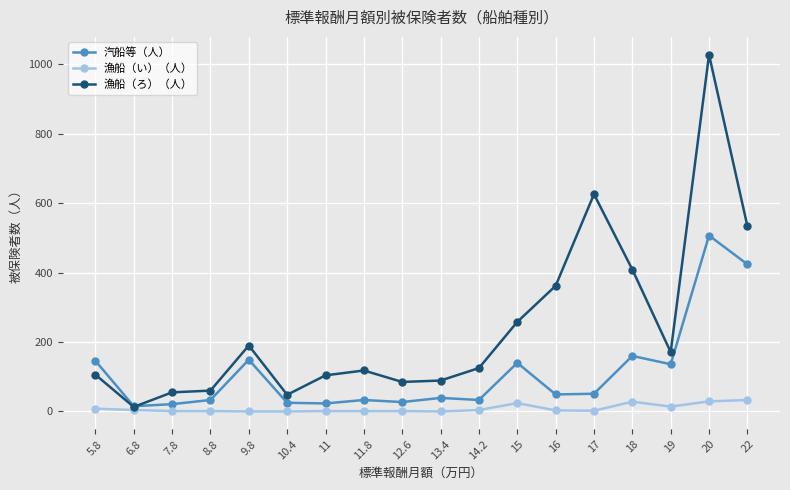

Which series has the largest total across all categories?

漁船（ろ）（人）